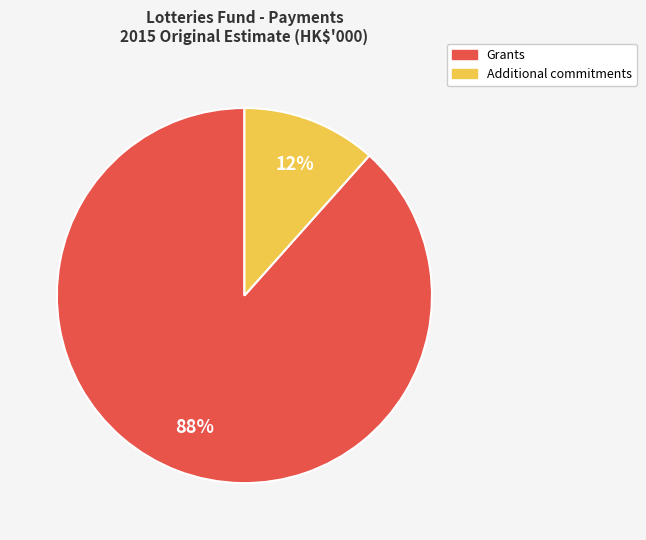

Which has a higher value, Grants or Additional commitments?

Grants